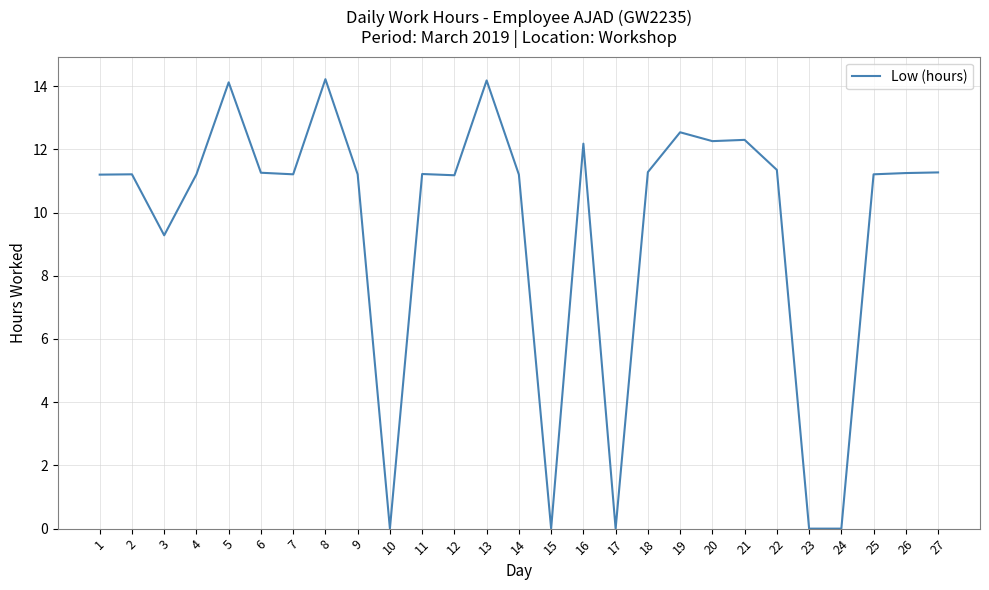

What is the ratio of the value at 4 to the value at 6?

1.0